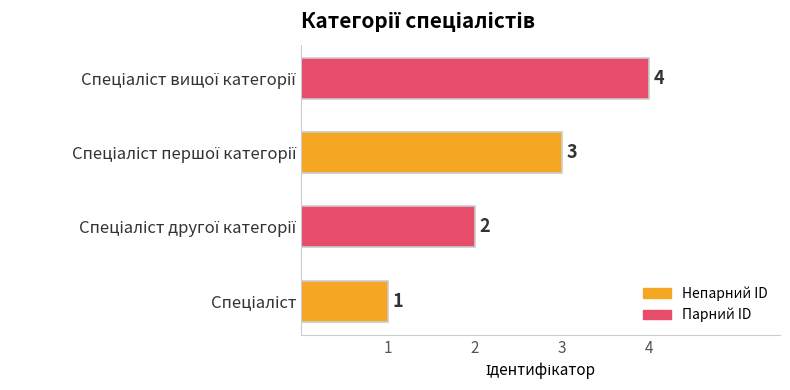

What is the sum of all values?

10